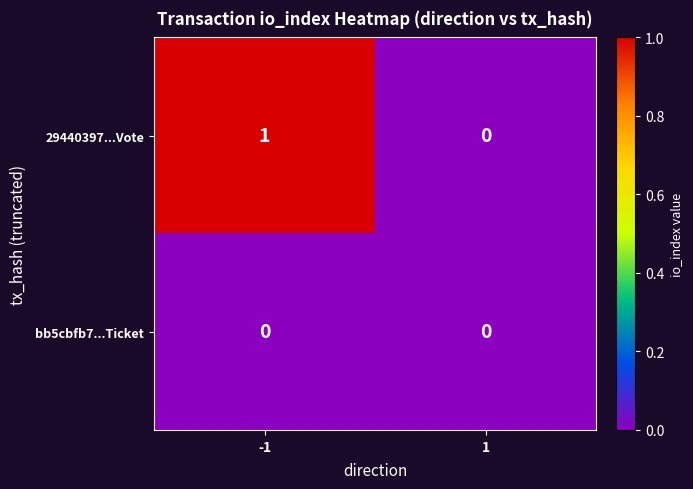

Reading left to right, list all the values displayed in this chart.

29440397...Vote: 1	0
bb5cbfb7...Ticket: 0	0